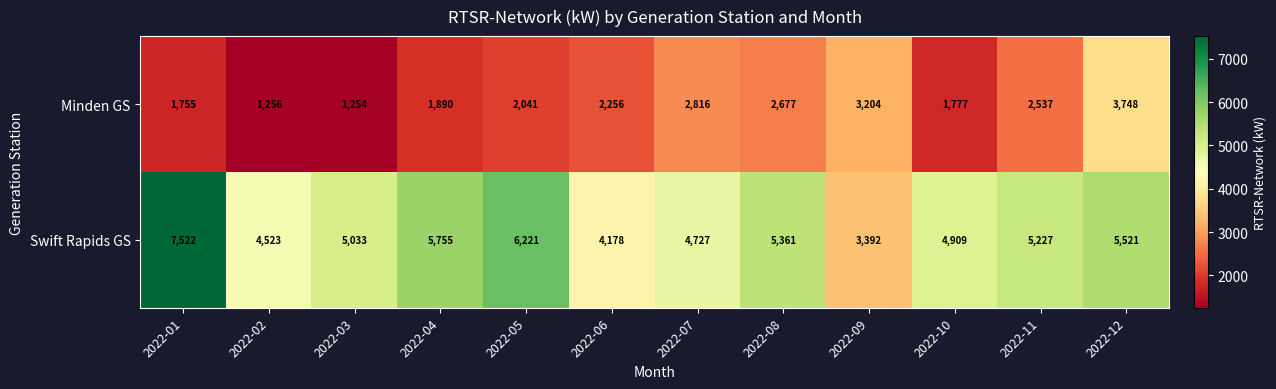

What is the sum of the Minden GS values at 2022-08 and 2022-03?

3931